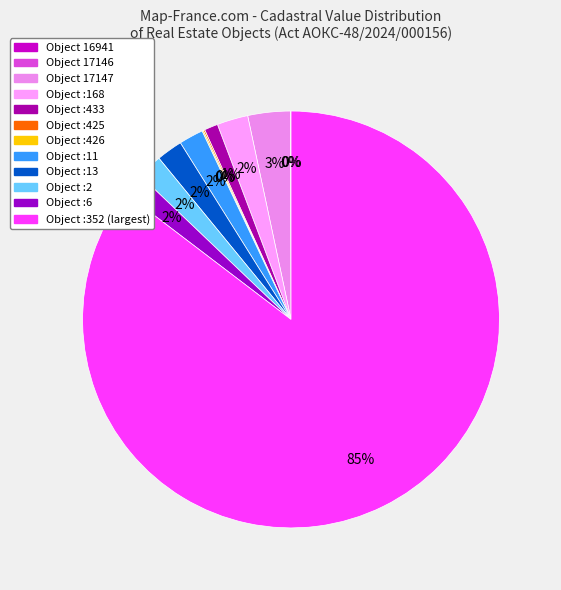

To the nearest percent, what is the difference between the largest and smallest slice percentages?

85%